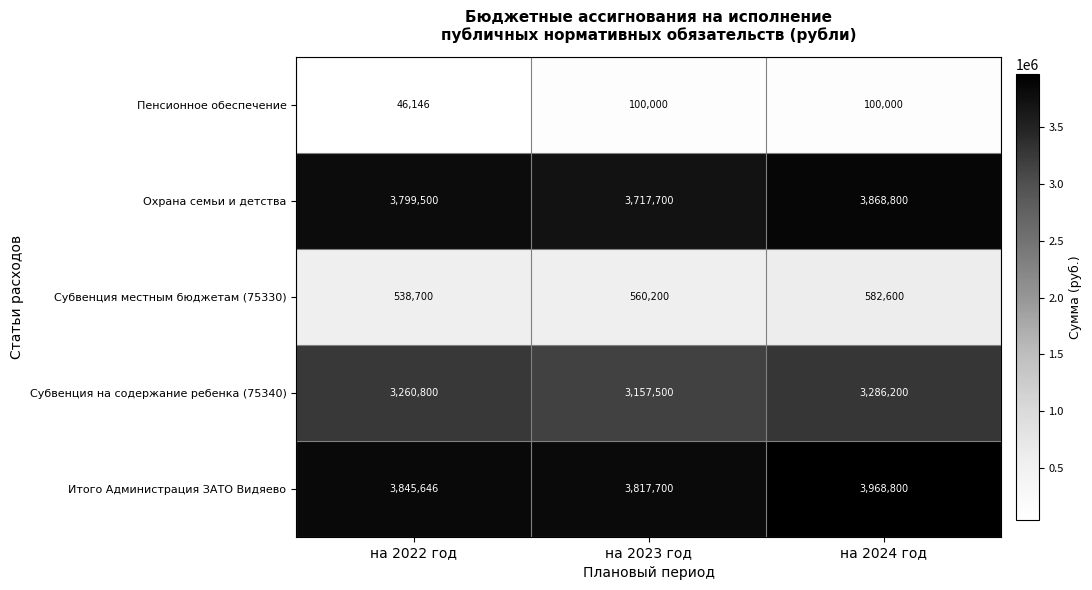

What is the difference between the Субвенция местным бюджетам (75330) values at на 2024 год and на 2023 год?

22400